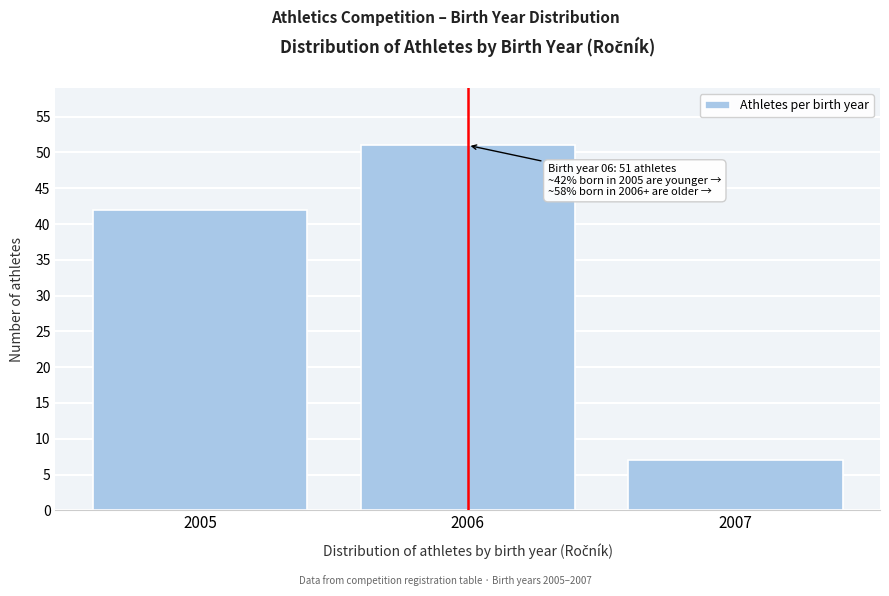

Reading left to right, list all the values displayed in this chart.

42	51	7